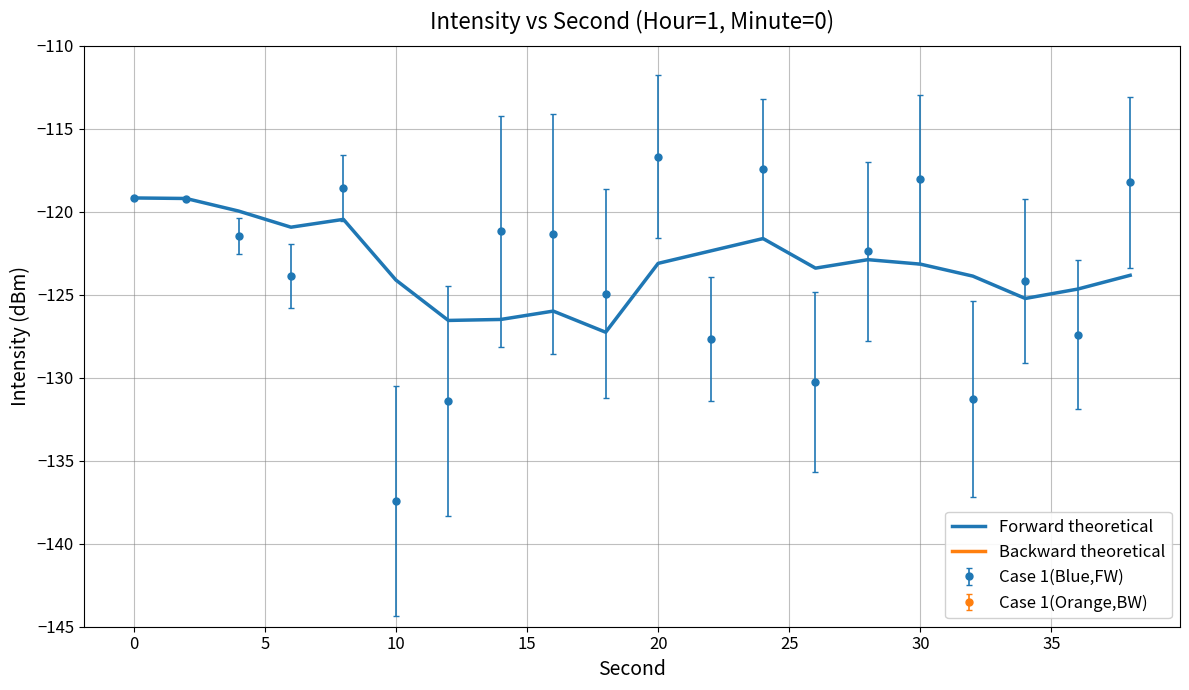

What value does the Forward theoretical series have at 0?

-119.2